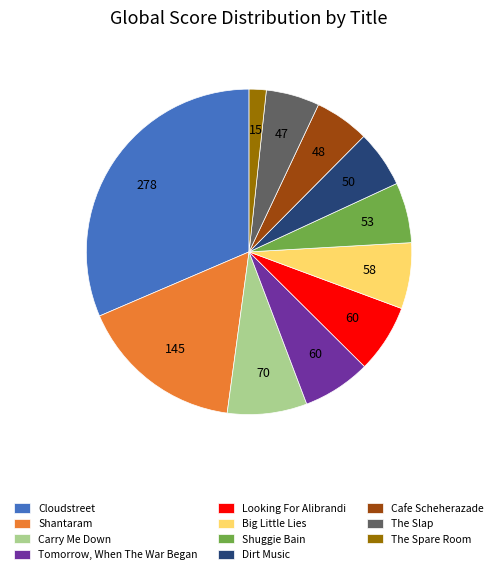

Approximately how many times larger is the value at Shuggie Bain compared to Cafe Scheherazade?

1.1